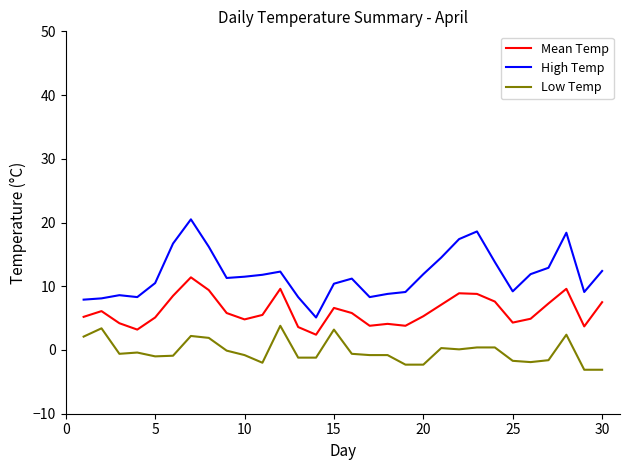

What is the lowest value of the Mean Temp series?

2.4